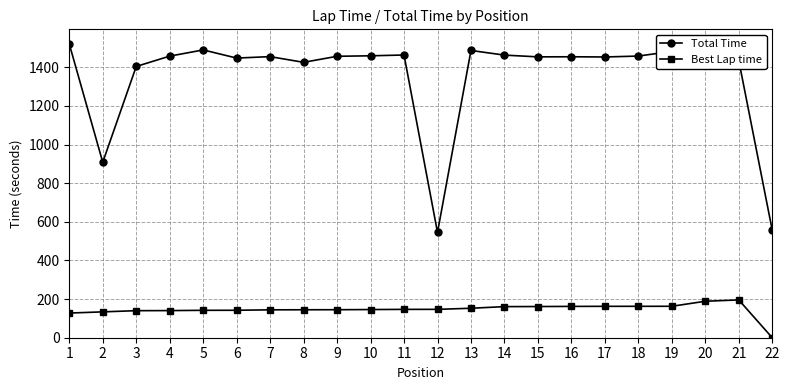

Which series has the largest range (max minus min)?

Total Time